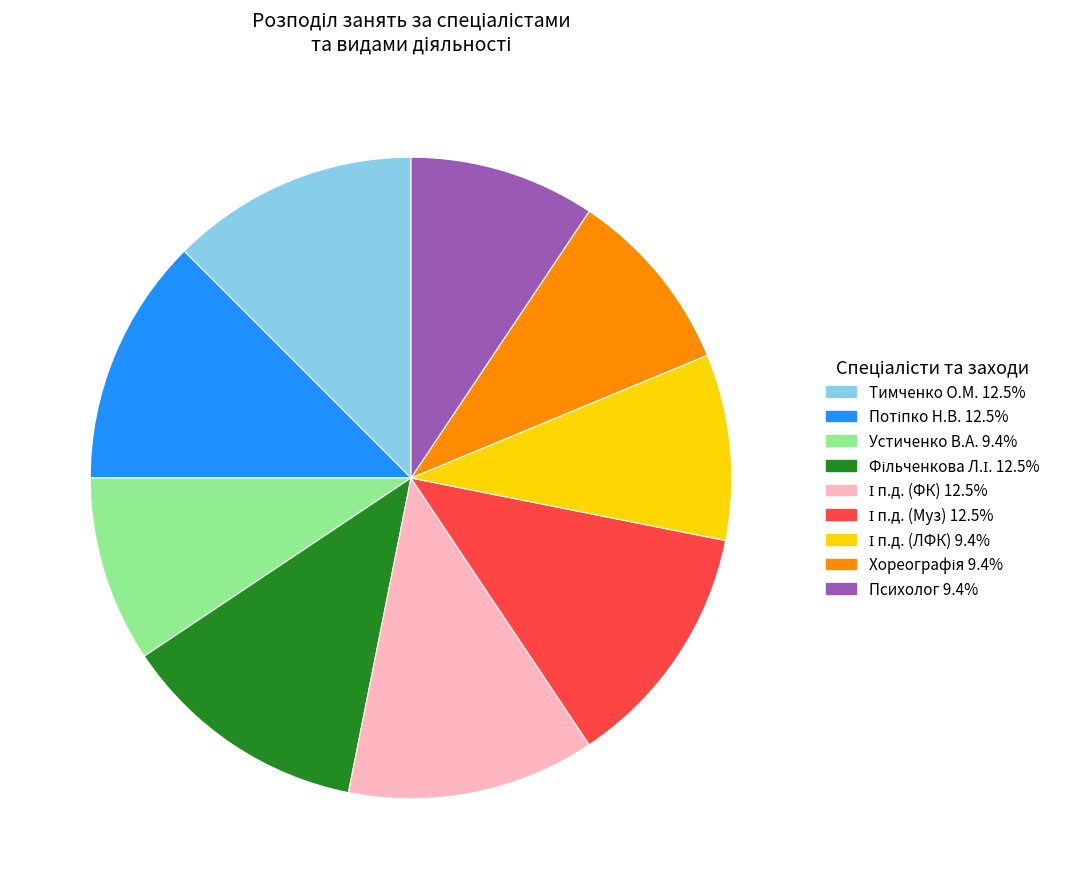

Is there a majority slice in this chart?

No